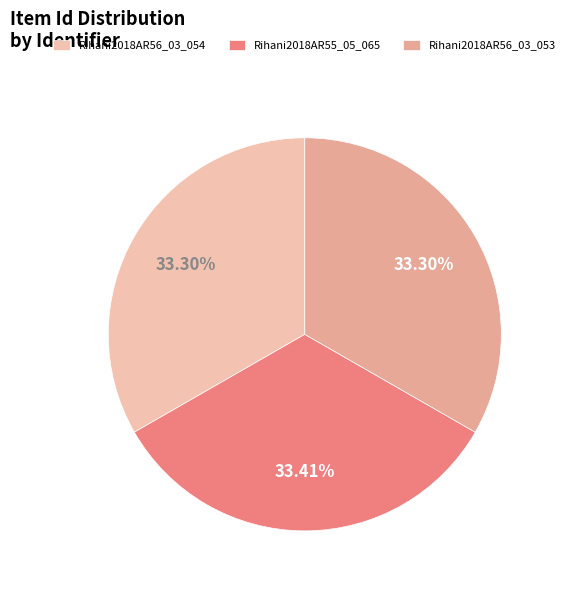

True or false: Rihani2018AR56_03_053 accounts for 38% of the total.

False